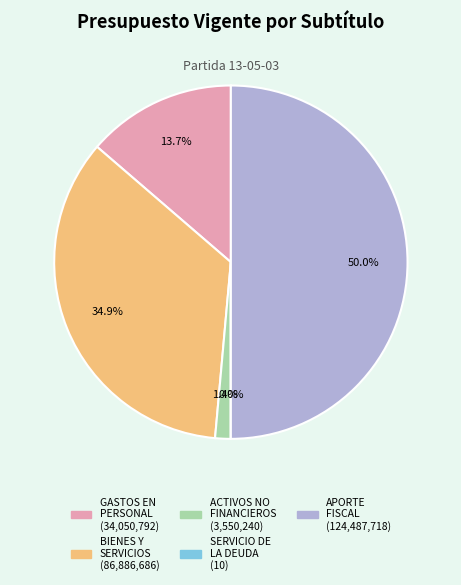

What portion of the pie excludes APORTE FISCAL?

50.0%